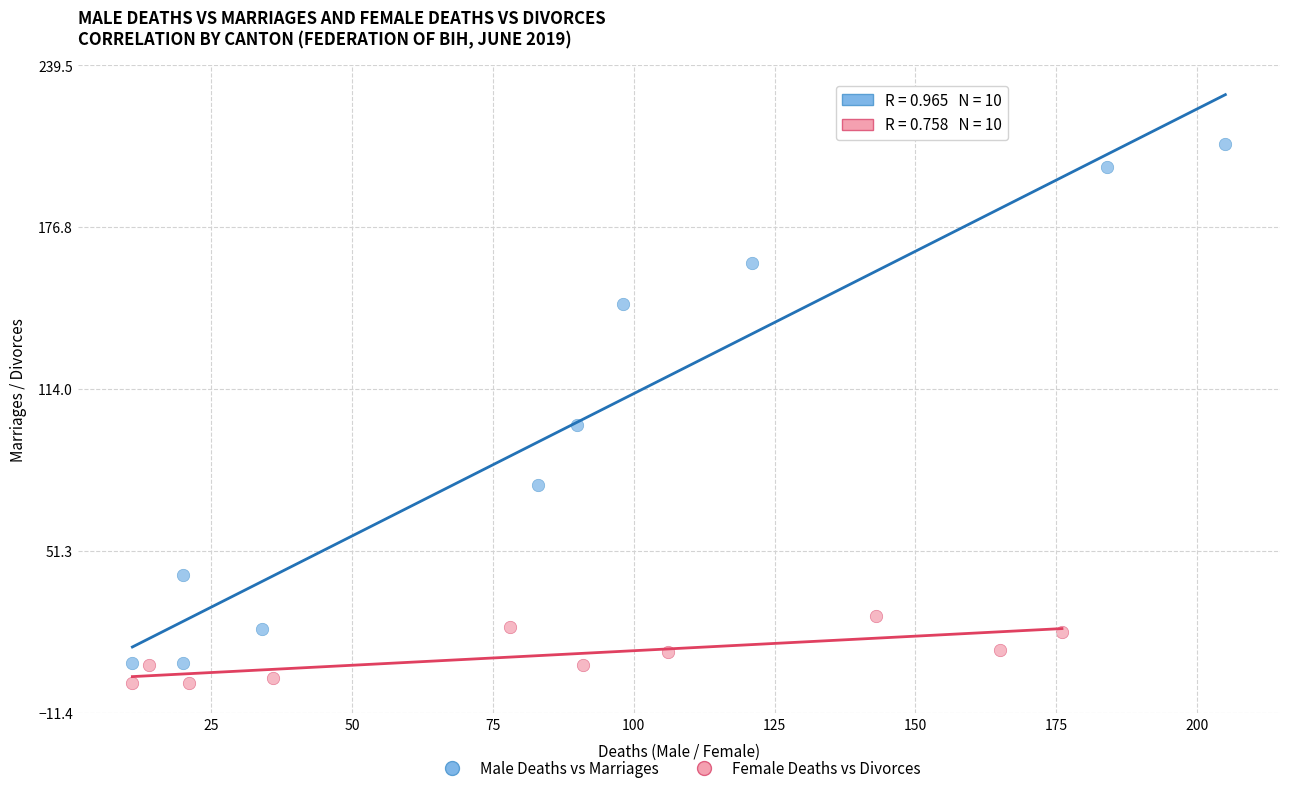

Which series has the widest spread of Y values?

Male Deaths vs Marriages